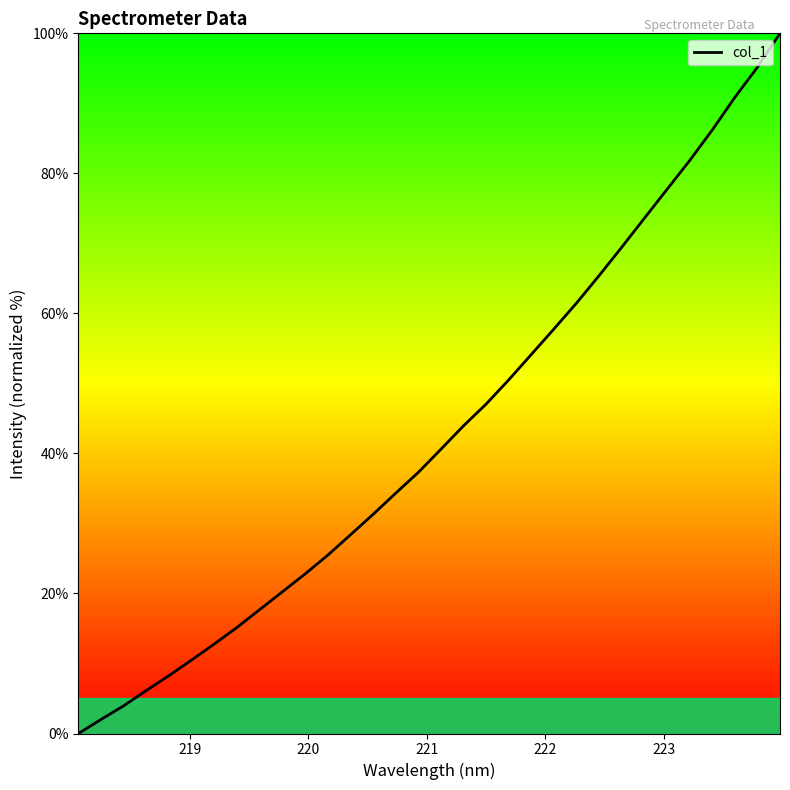

What is the greatest value displayed?

100.0